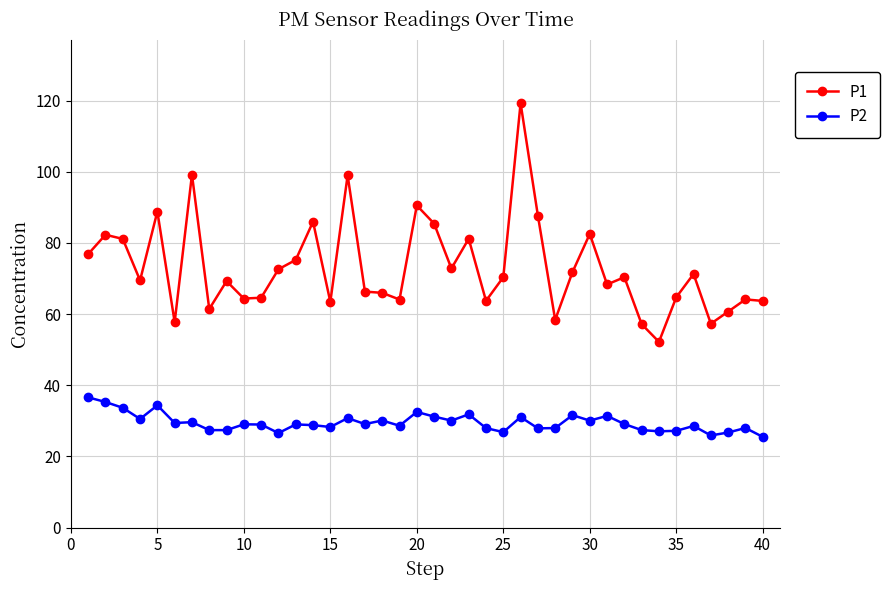

List the series in order of their overall mean, highest first.

P1, P2